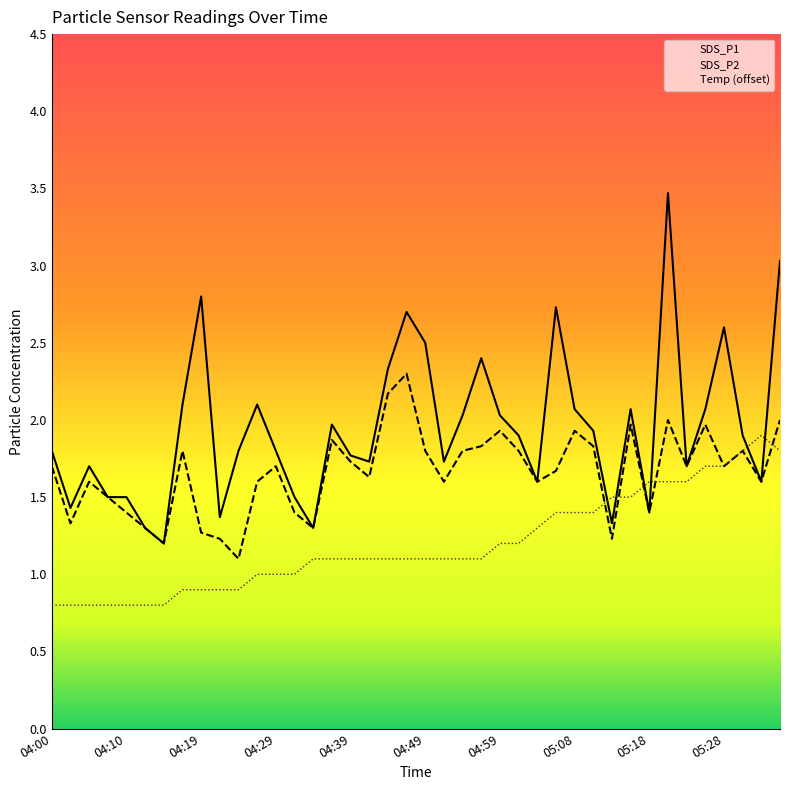

Rank the series by their average value, from lowest to highest.

Temp (offset), SDS_P2, SDS_P1